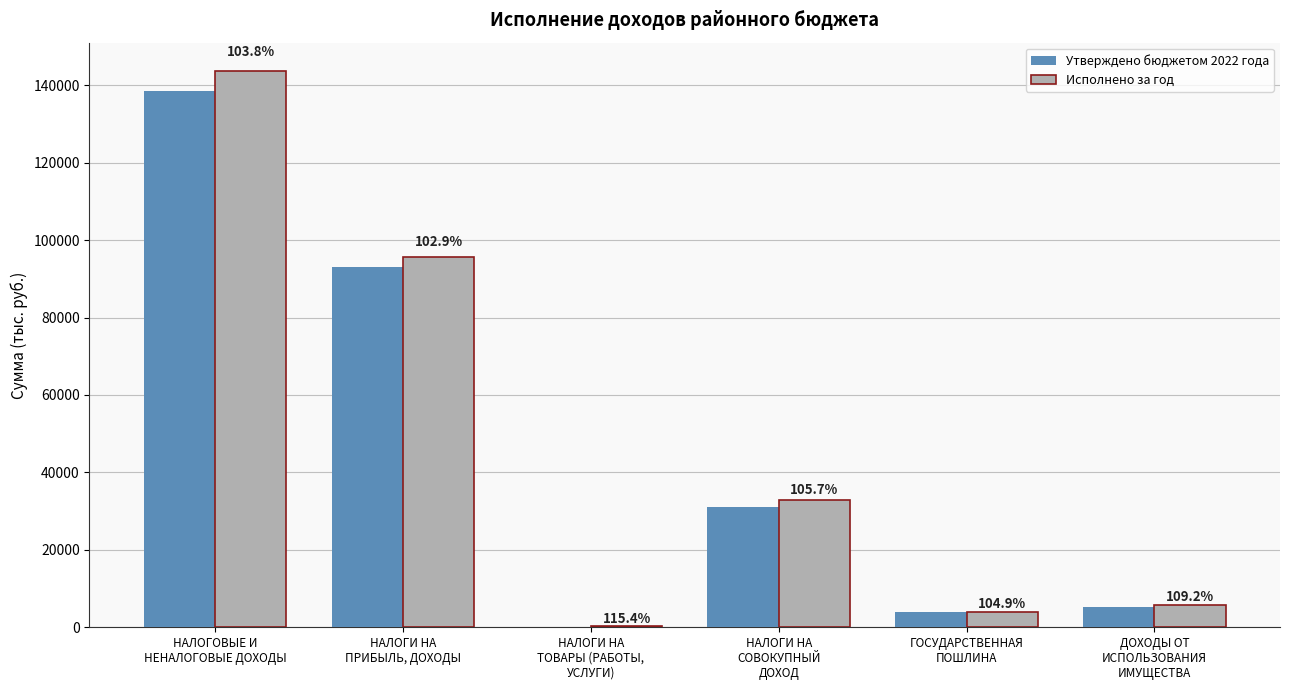

Are the bars grouped side by side (vs. stacked)?

Yes